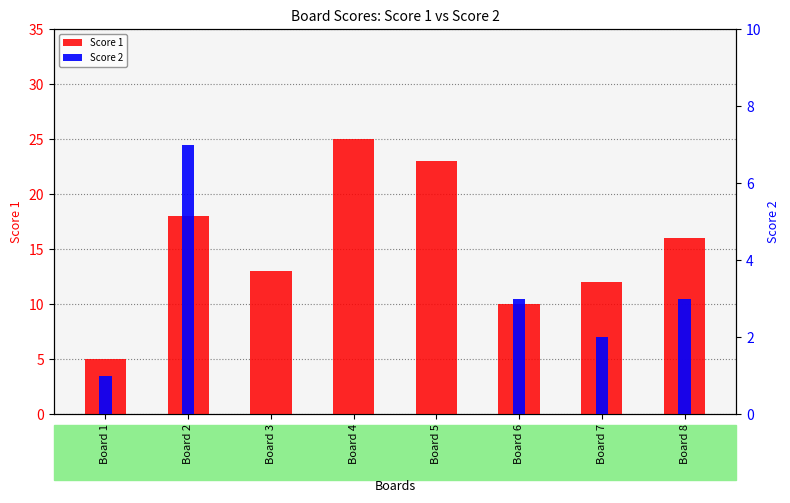

At which label is Score 1 closest to 15?

Board 8